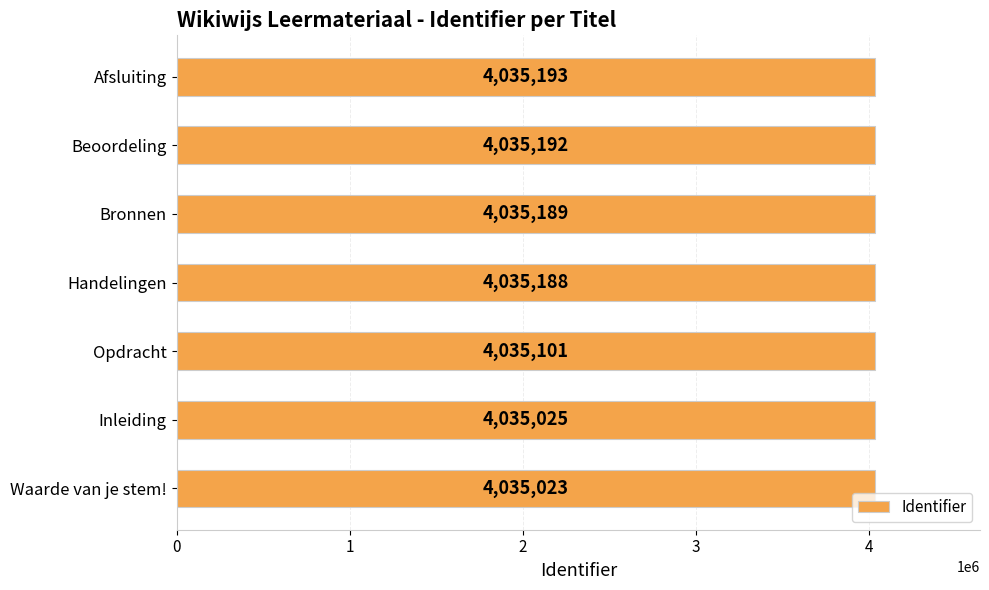

At which label is the value closest to 4035108?

Opdracht